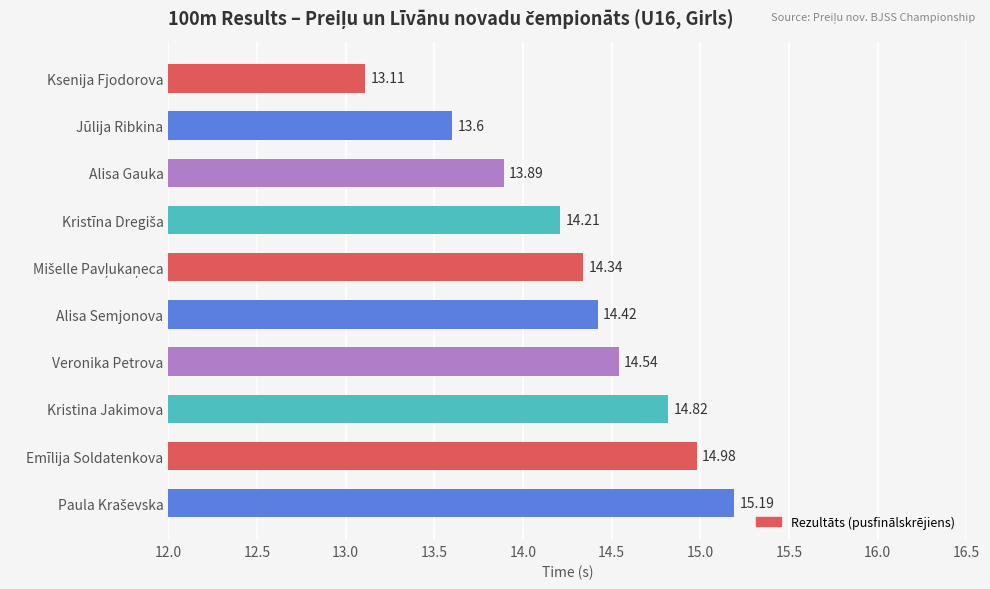

What is the label of the 7th bar from the top?

Veronika Petrova